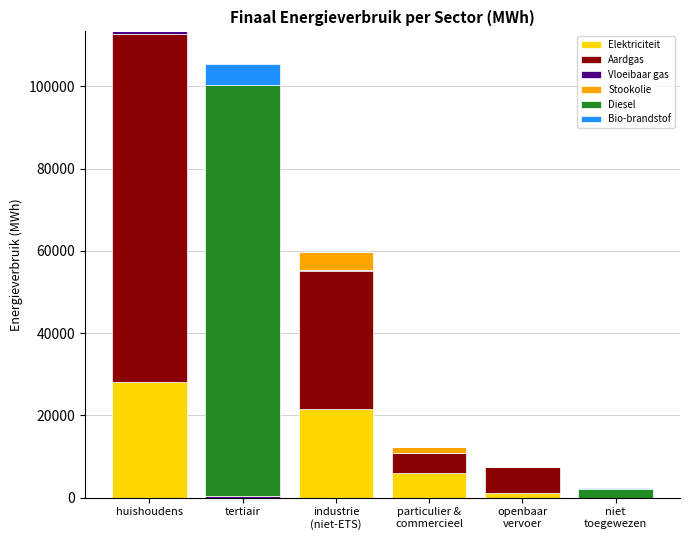

Which category has the highest value in the Elektriciteit series?

huishoudens